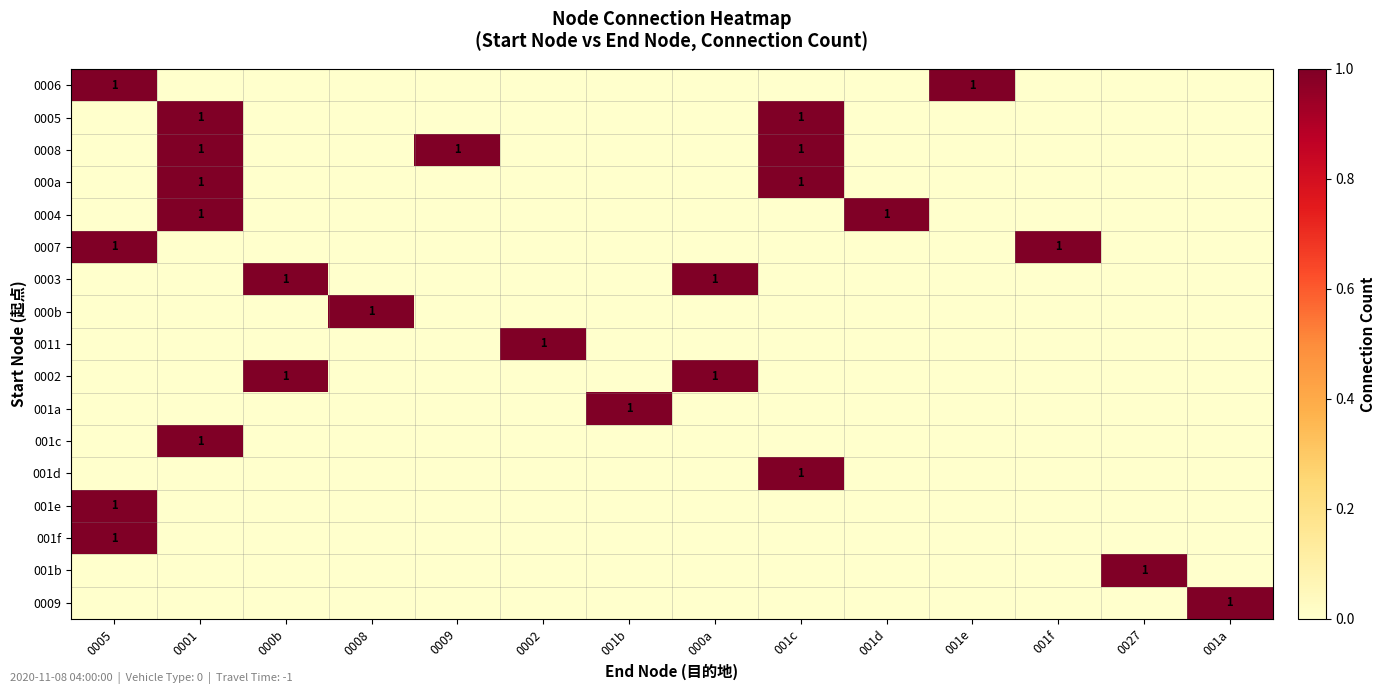

The value of 0008 at 001c is 0. True or false?

False